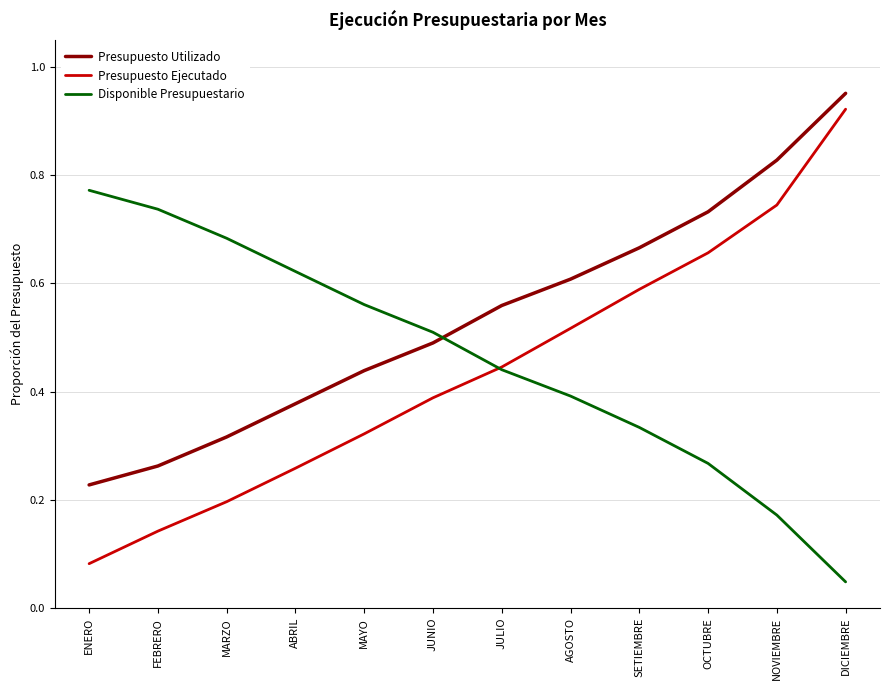

Which series has the widest spread of values?

Presupuesto Ejecutado